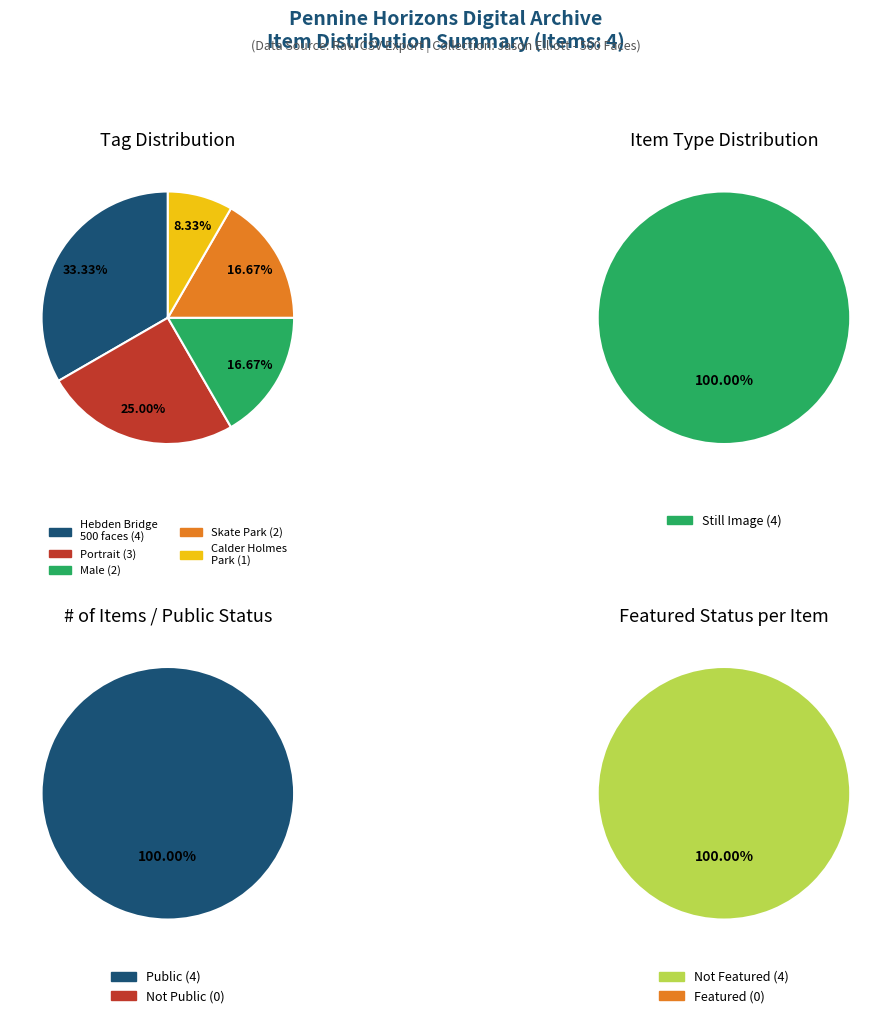

Is there any slice that represents more than half of the pie?

No